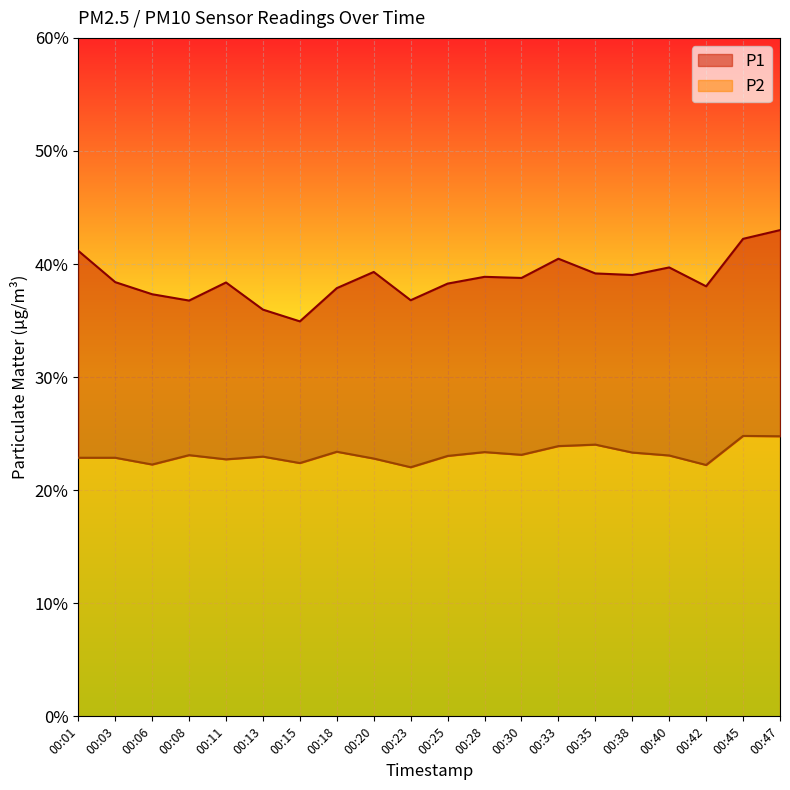

Which category has the highest value across all series?

00:47